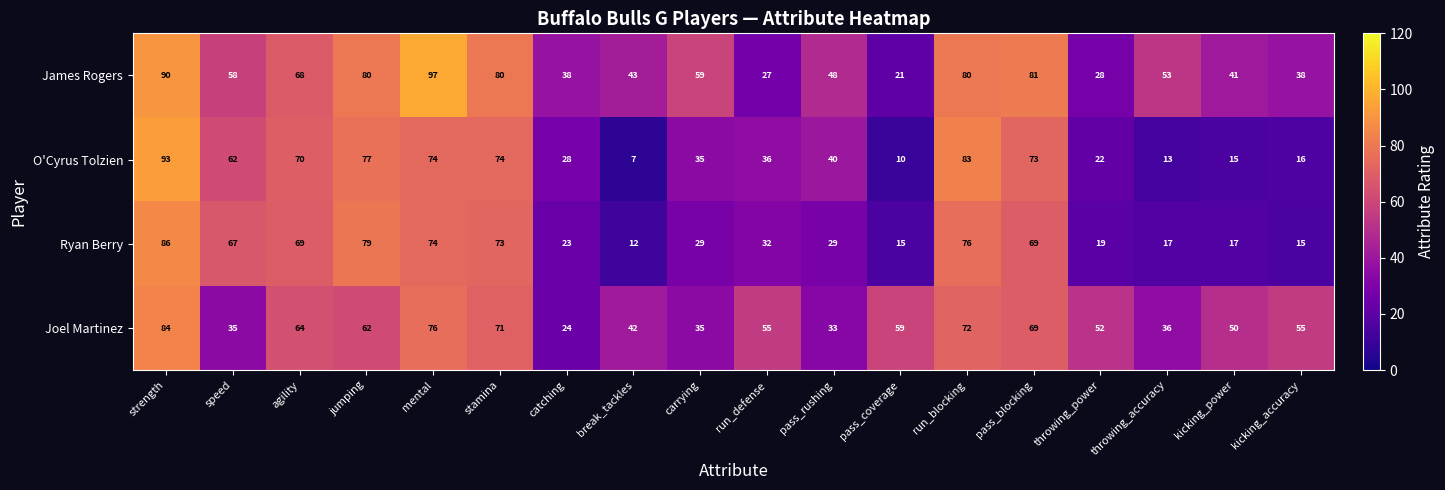

Which series has the largest range (max minus min)?

O'Cyrus Tolzien